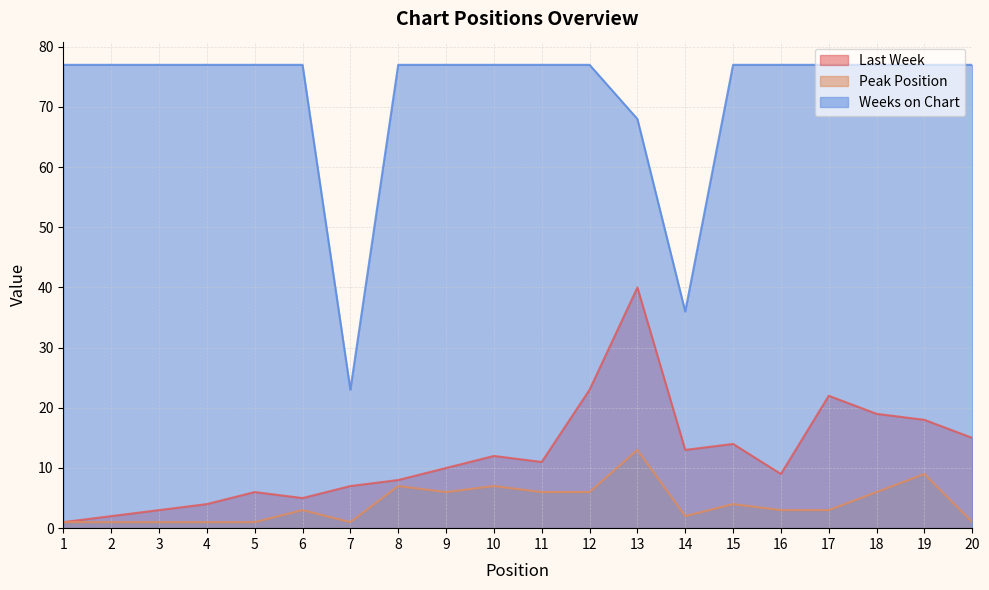

Reading left to right, transcribe all the data shown in this chart.

Last Week: 1=1	2=2	3=3	4=4	5=6	6=5	7=7	8=8	9=10	10=12	11=11	12=23	13=40	14=13	15=14	16=9	17=22	18=19	19=18	20=15
Peak Position: 1=1	2=1	3=1	4=1	5=1	6=3	7=1	8=7	9=6	10=7	11=6	12=6	13=13	14=2	15=4	16=3	17=3	18=6	19=9	20=1
Weeks on Chart: 1=77	2=77	3=77	4=77	5=77	6=77	7=23	8=77	9=77	10=77	11=77	12=77	13=68	14=36	15=77	16=77	17=77	18=77	19=77	20=77